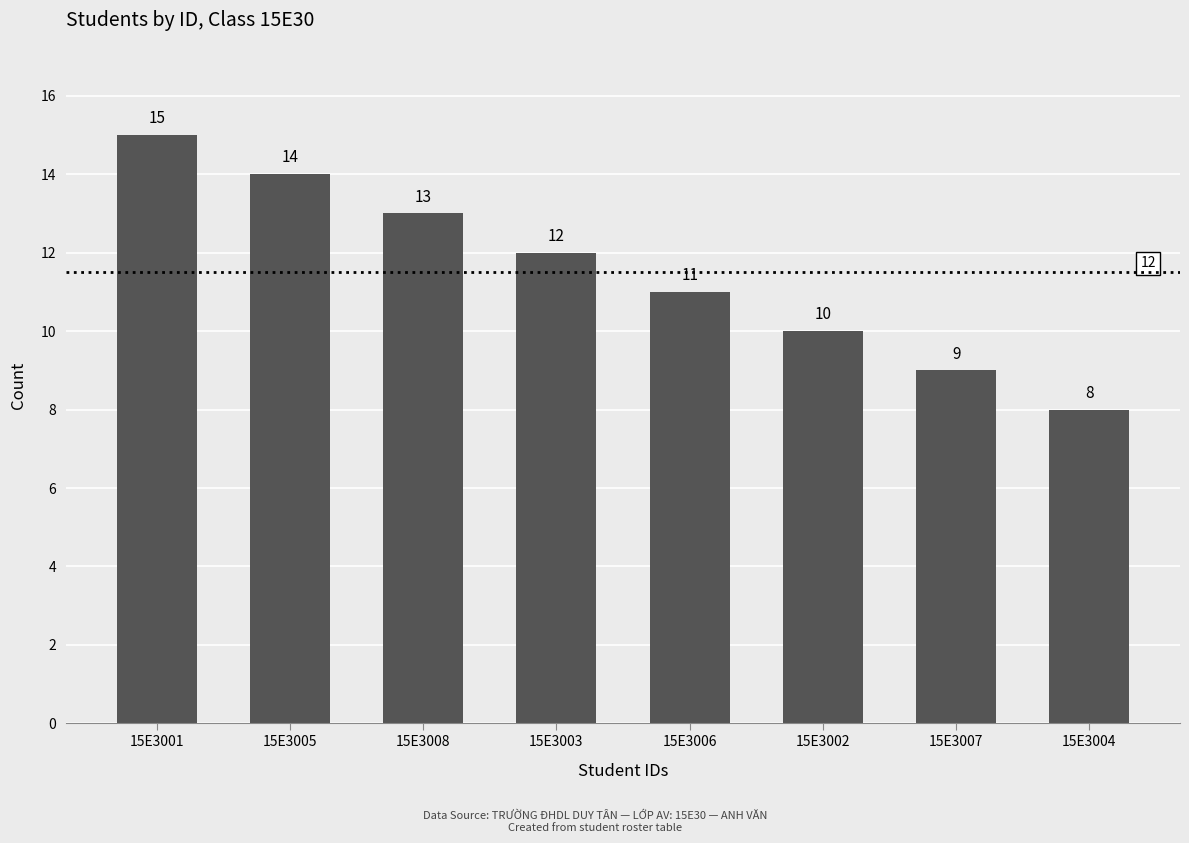

At which category does the chart reach its minimum across all series?

15E3004